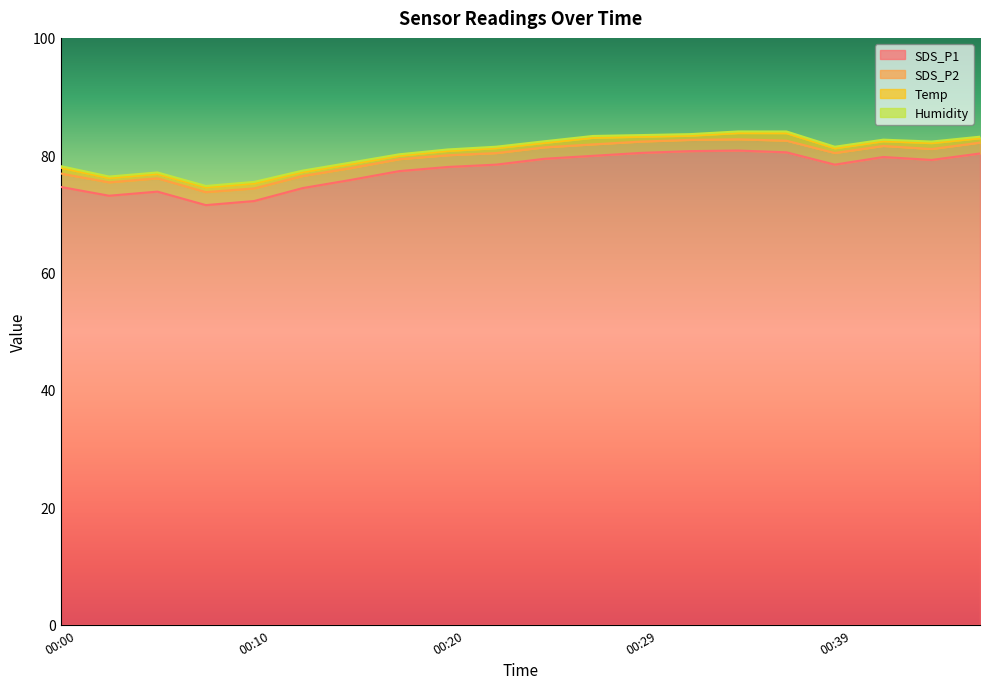

Which series has the largest range (max minus min)?

Humidity